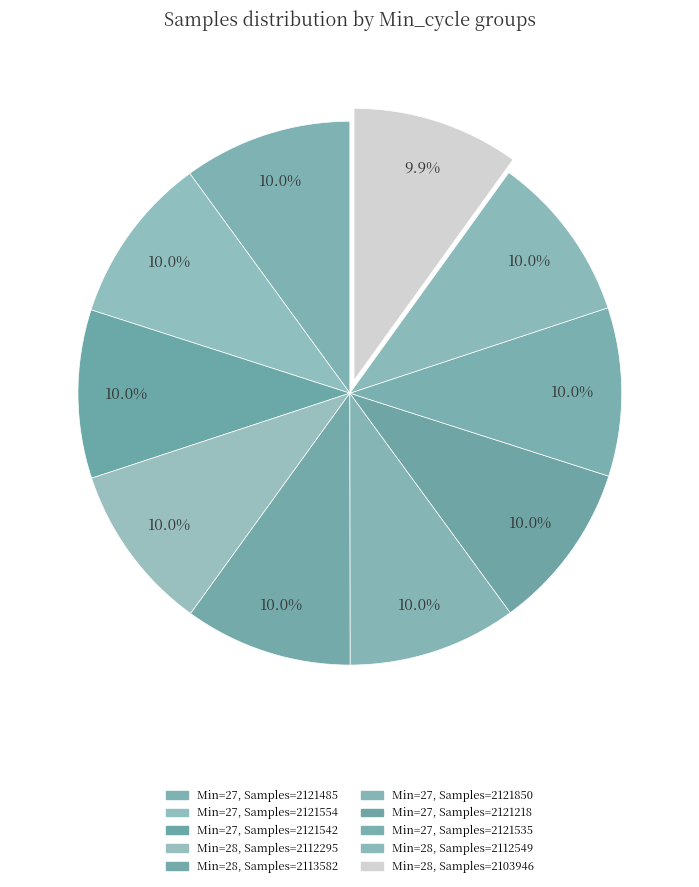

How many segments does this pie chart have?

10